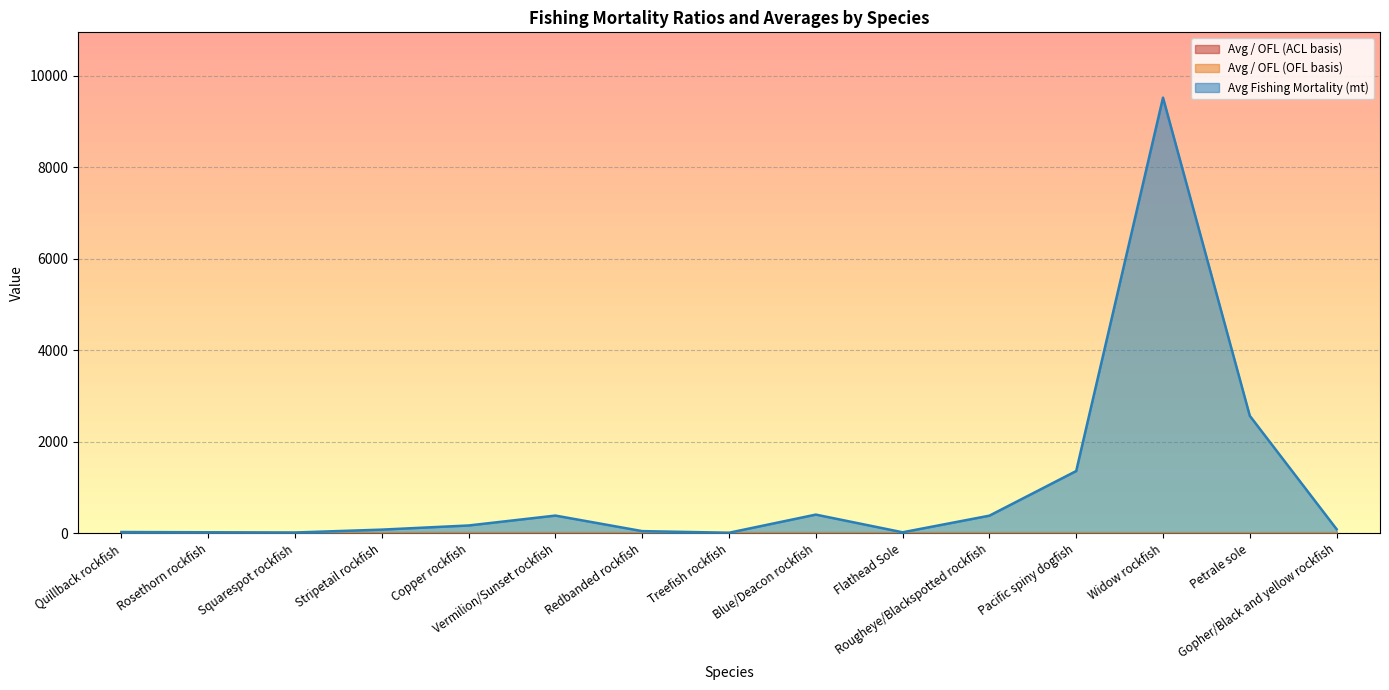

What is the maximum value shown in the chart?

9523.3